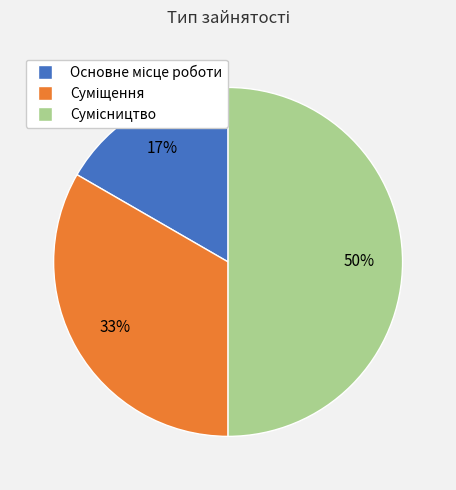

To the nearest percent, what is the average slice percentage?

33%